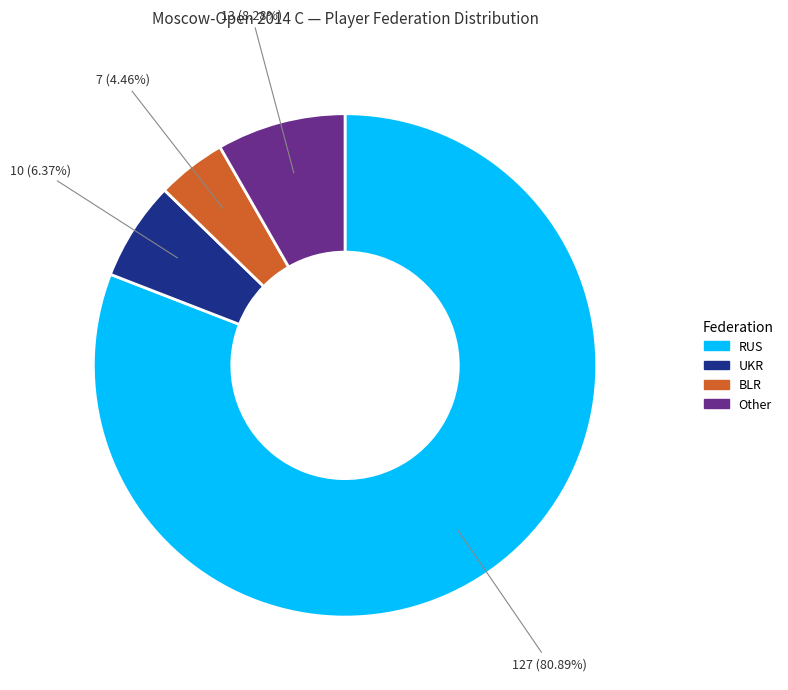

Between RUS and Other, which is larger?

RUS